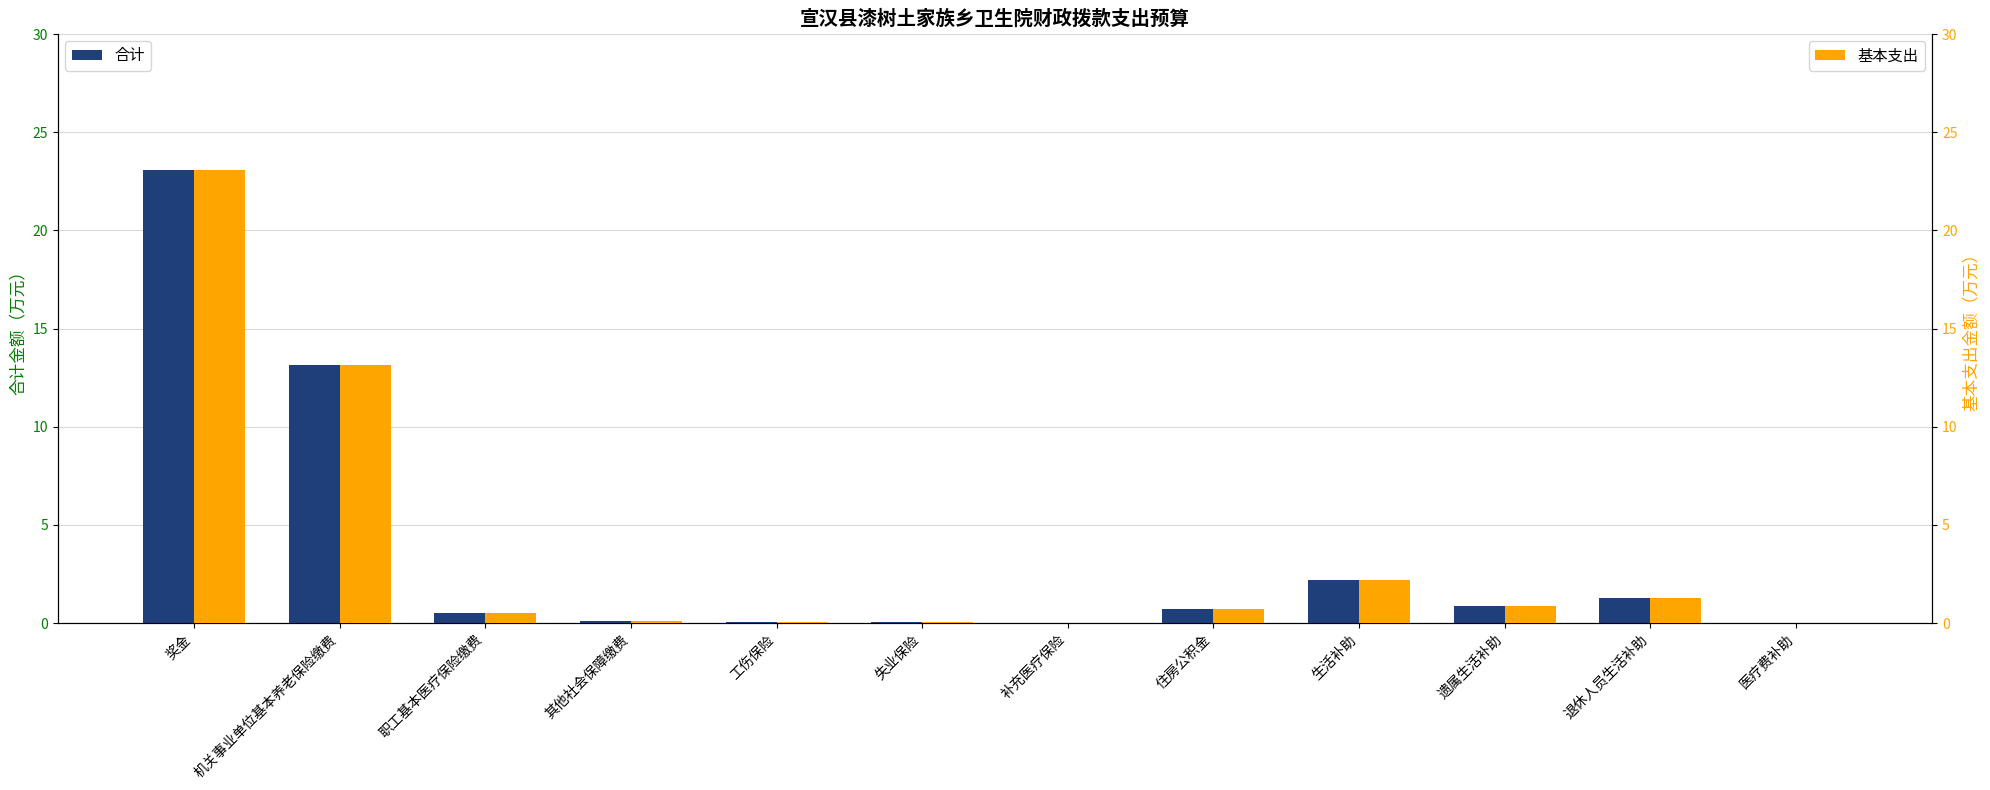

Rank the categories by 合计 value from lowest to highest.

补充医疗保险, 医疗费补助, 失业保险, 工伤保险, 其他社会保障缴费, 职工基本医疗保险缴费, 住房公积金, 遗属生活补助, 退休人员生活补助, 生活补助, 机关事业单位基本养老保险缴费, 奖金